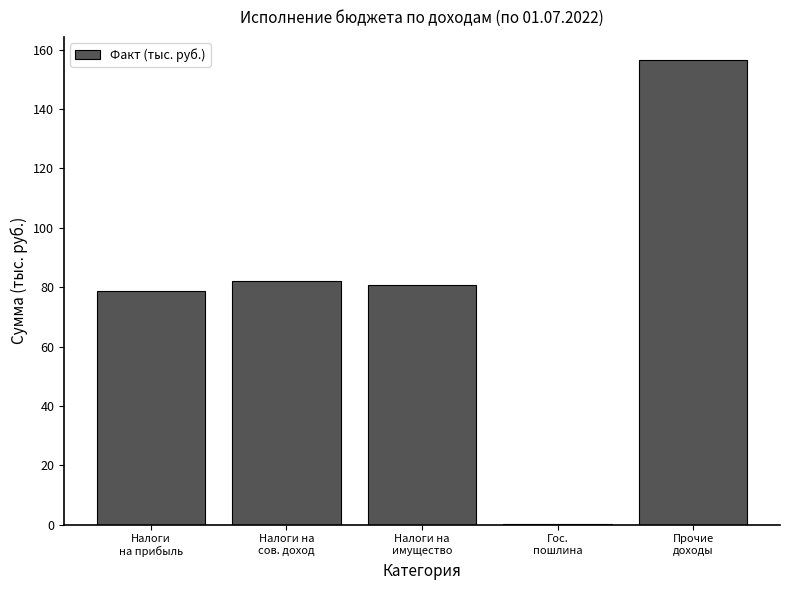

What is the maximum value shown in the chart?

156.5